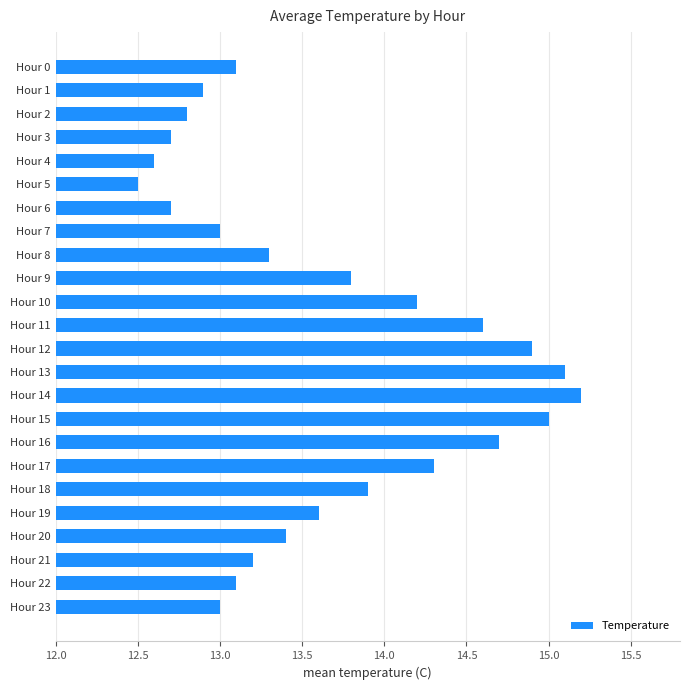

What is the approximate value at Hour 16?

14.7